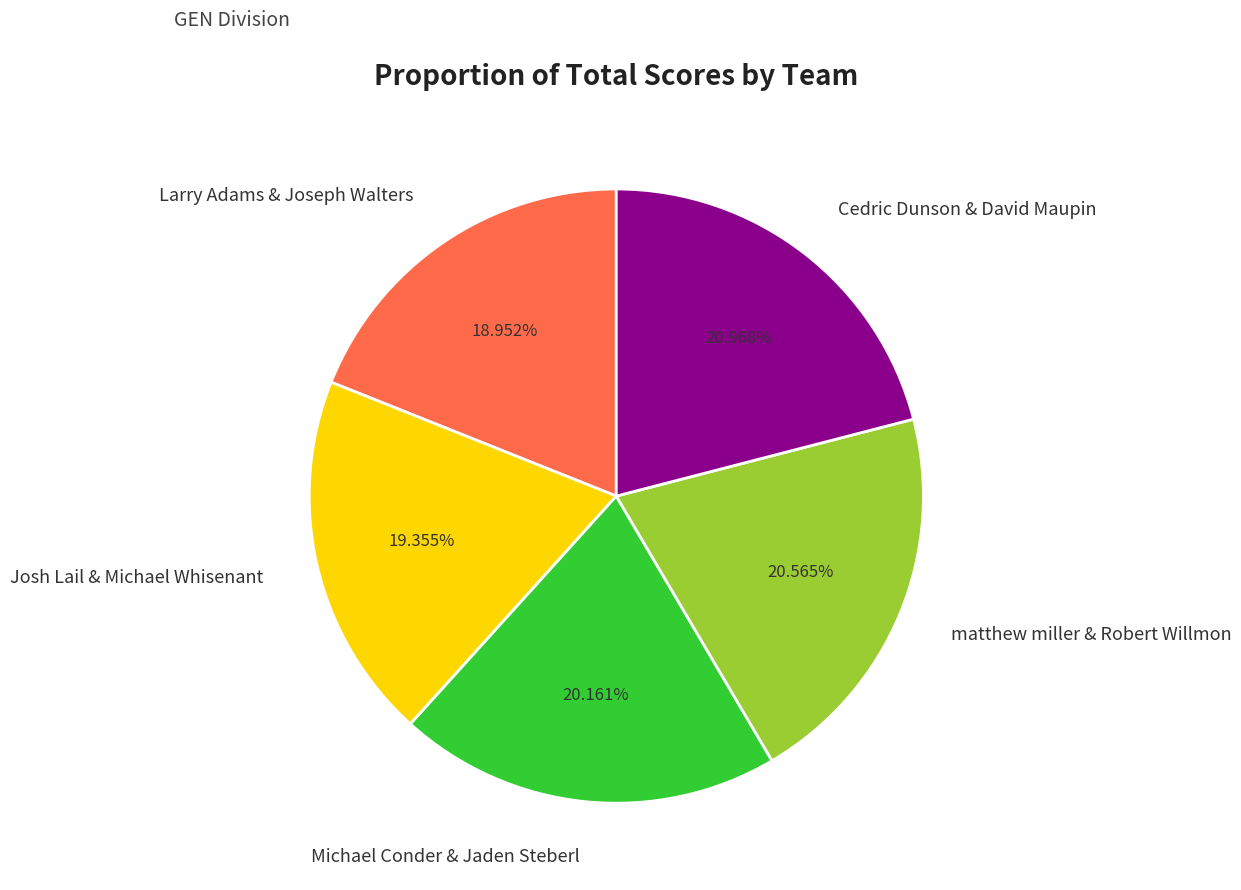

Is it true that Cedric Dunson & David Maupin is 11% of the pie?

False